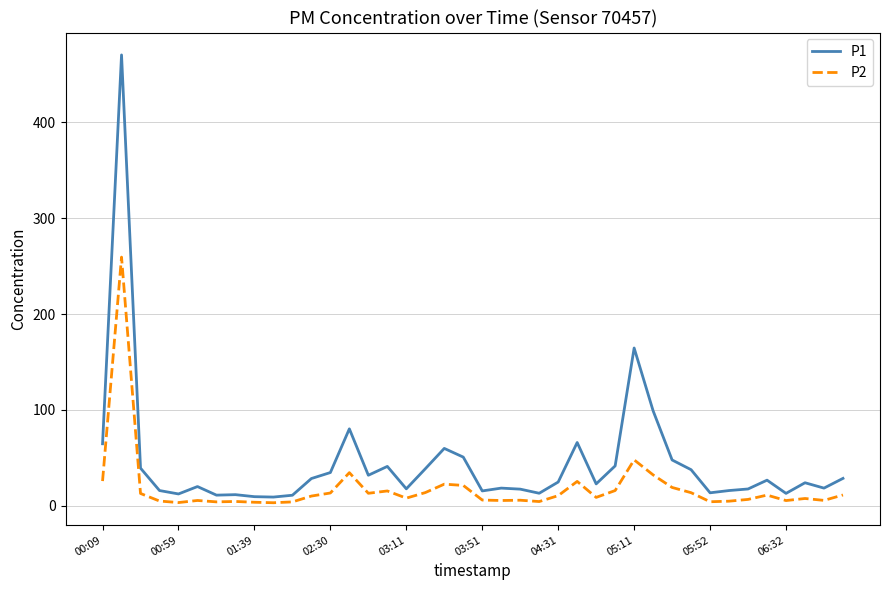

List the series in order of their overall mean, lowest first.

P2, P1